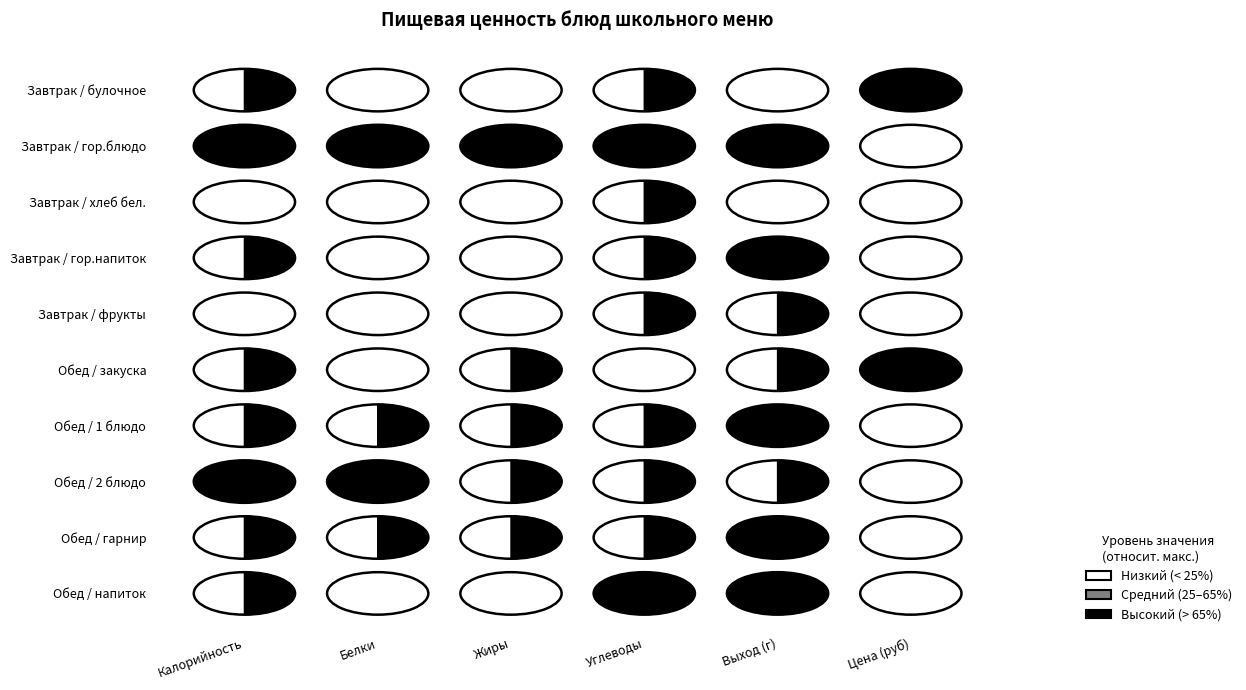

At 2, list the series in order from largest to smallest.

Завтрак / гор.блюдо, Обед / 2 блюдо, Обед / закуска, Обед / гарнир, Обед / 1 блюдо, Завтрак / хлеб бел., Завтрак / булочное, Завтрак / гор.напиток, Обед / напиток, Завтрак / фрукты